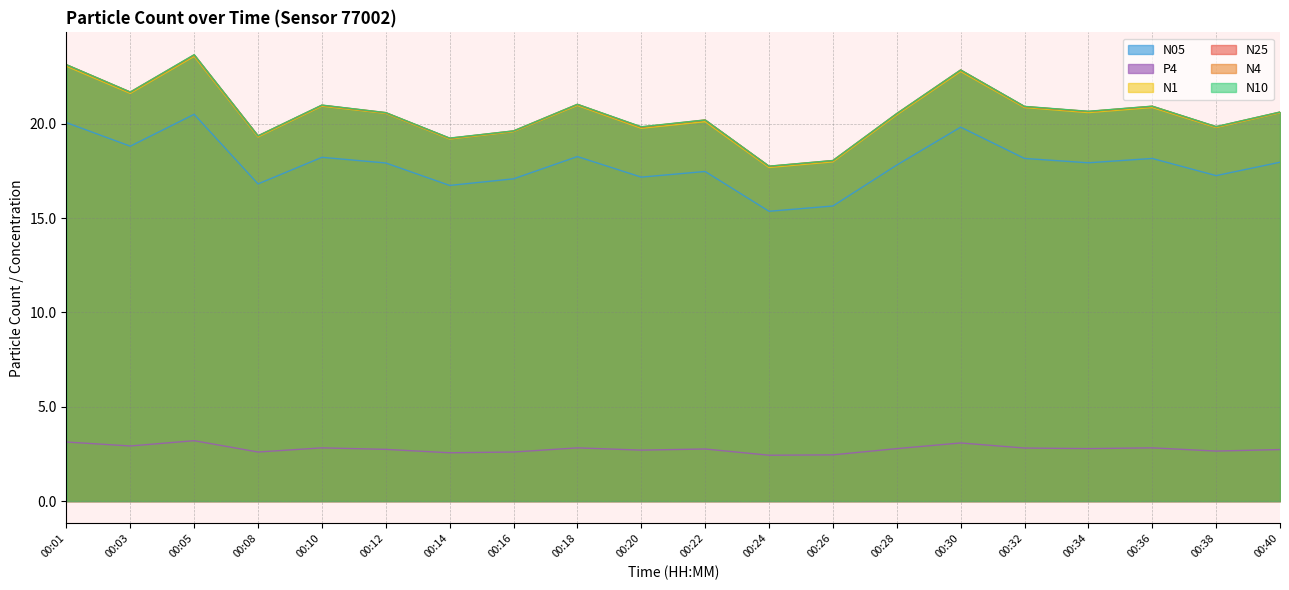

What is the difference between the highest and lowest values at 00:14?

16.7